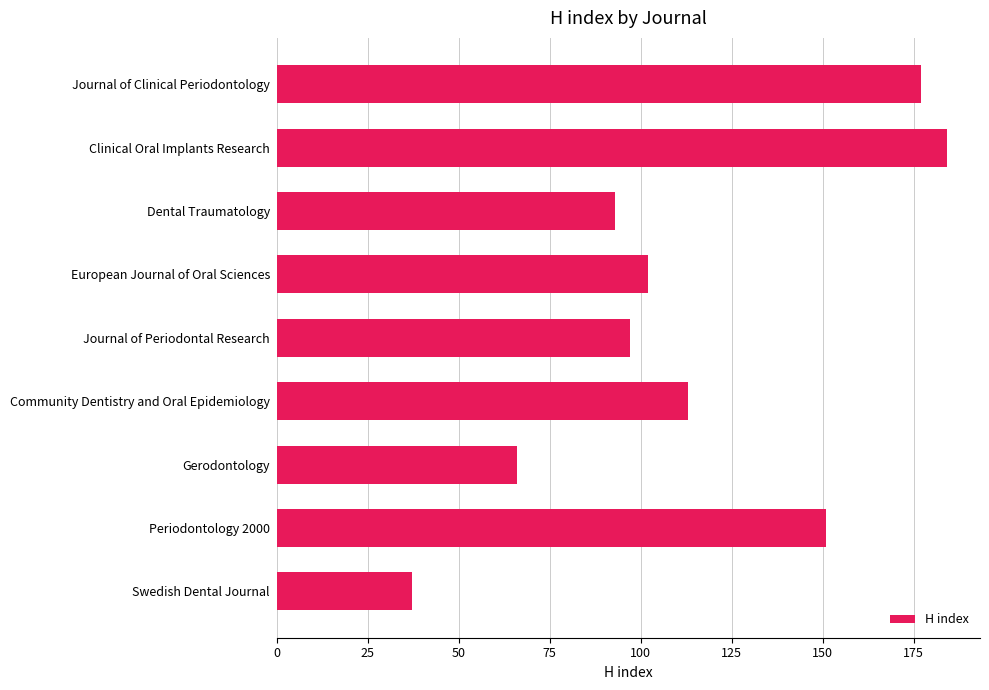

True or false: the data shows 93 at Dental Traumatology.

True